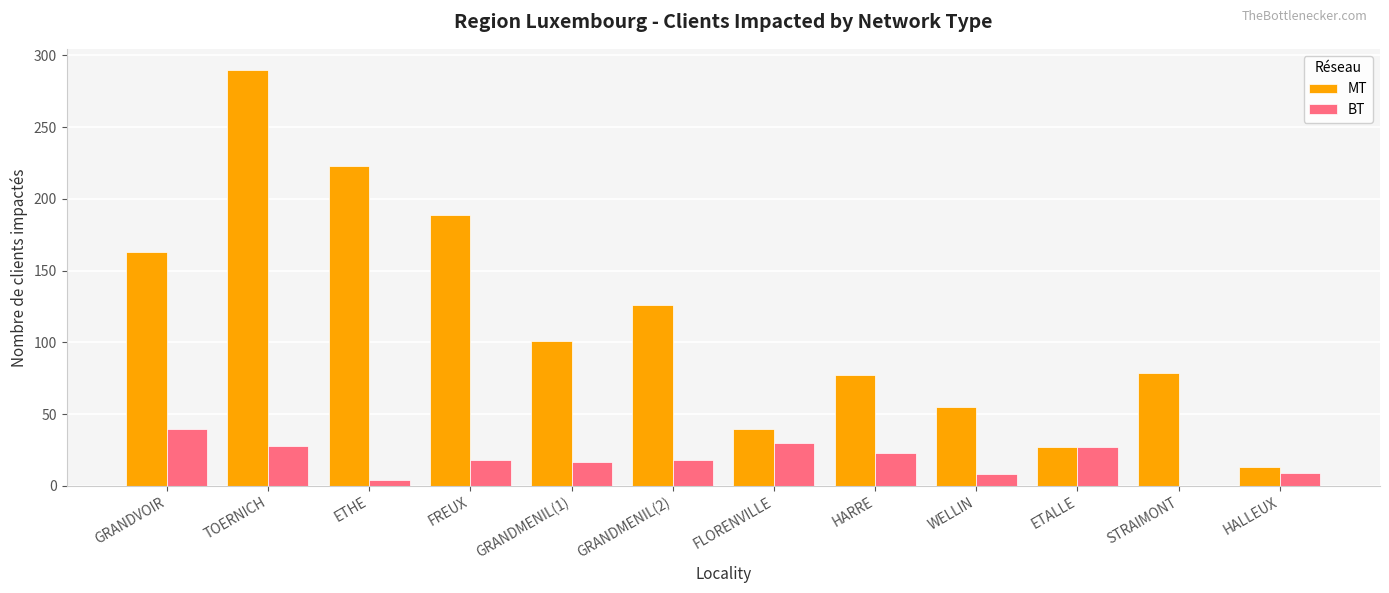

Which series changed the most between GRANDMENIL(2) and HALLEUX?

MT